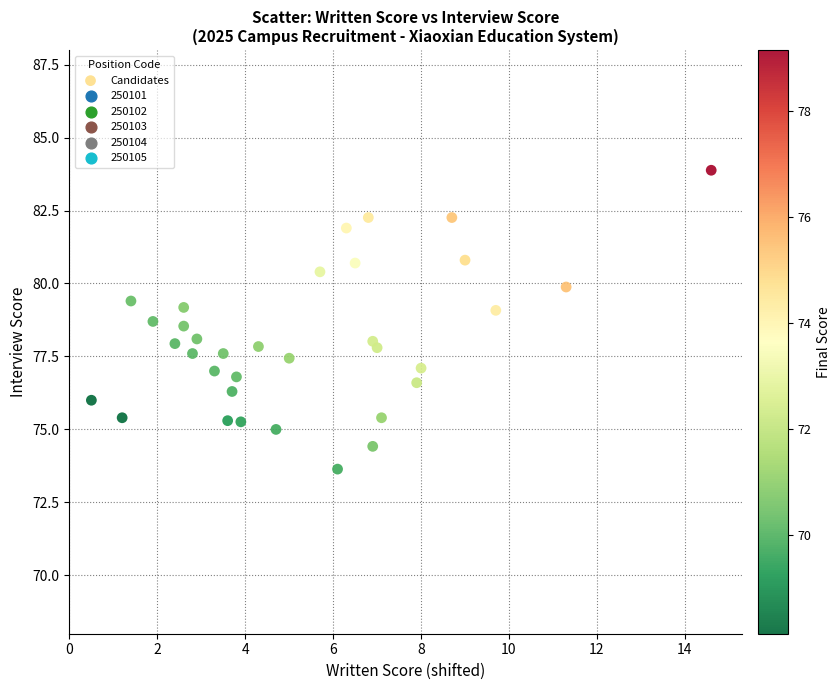

What is the range of X values (max minus min)?

14.1